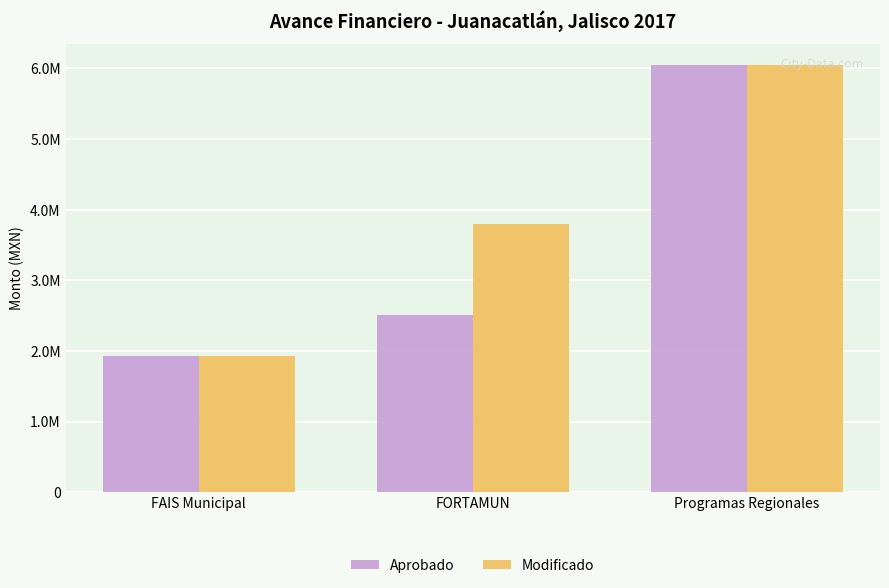

What are all the series names shown in the legend?

Aprobado, Modificado